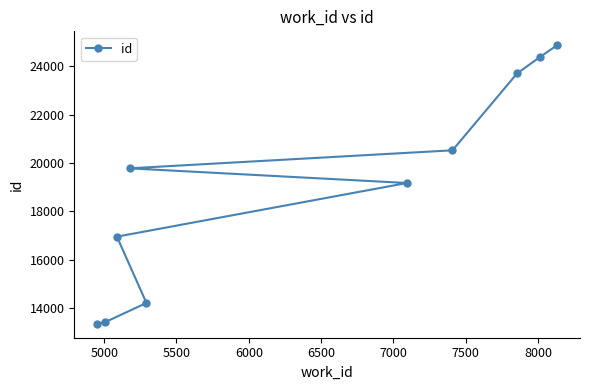

How many lines are shown in the chart?

1